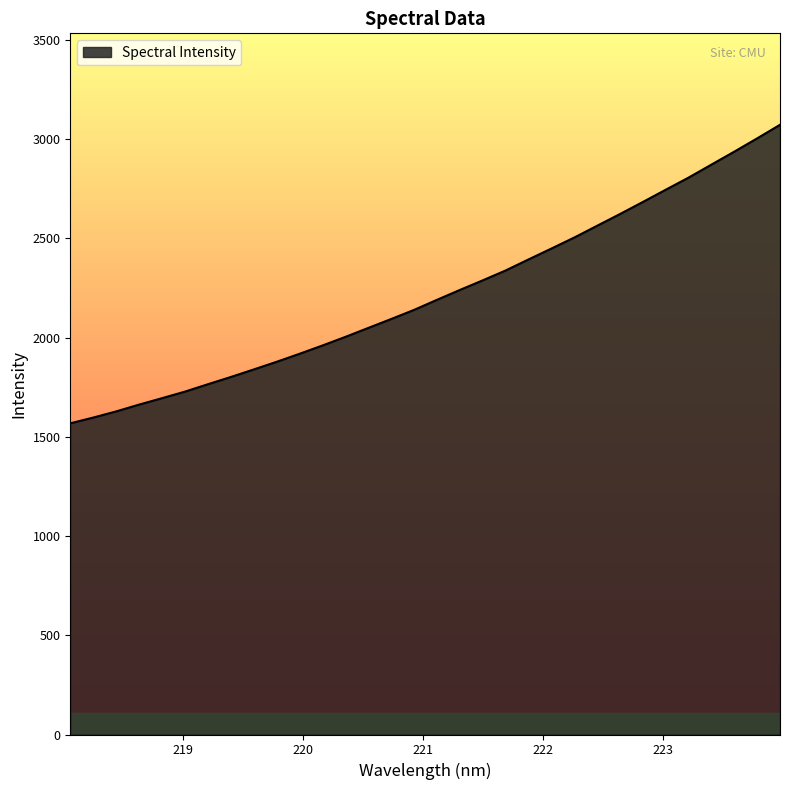

What is the difference between the maximum and minimum values?

1504.1